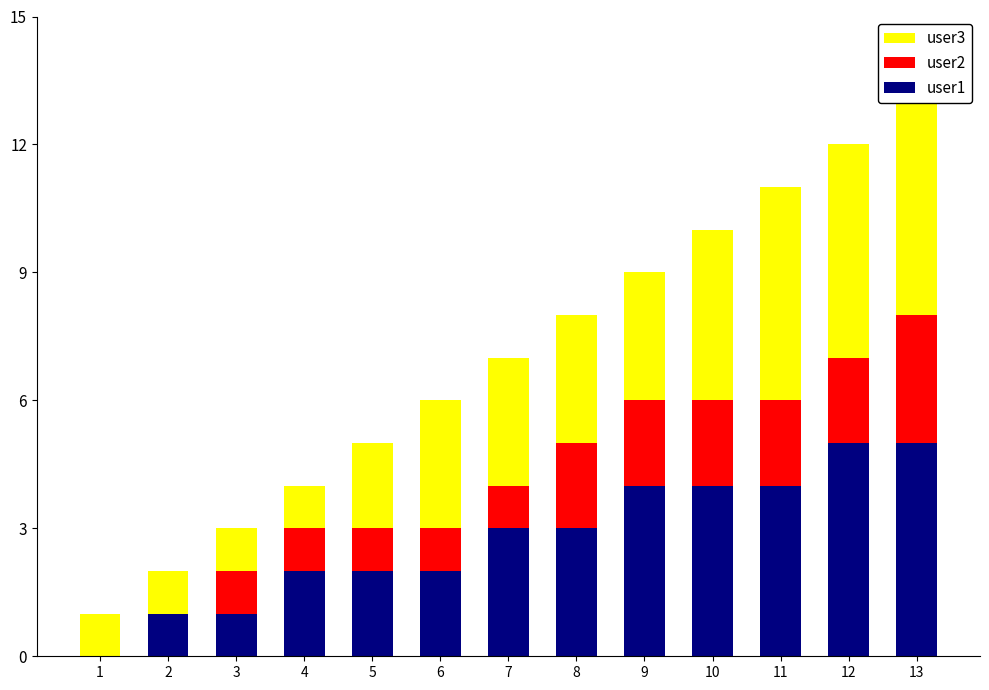

What is the sum of the user2 values at 3 and 5?

2